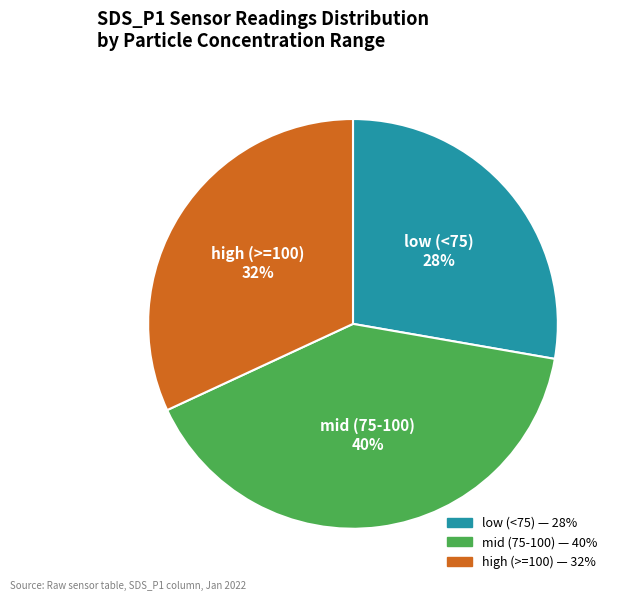

To the nearest percent, what is the average slice percentage?

33%